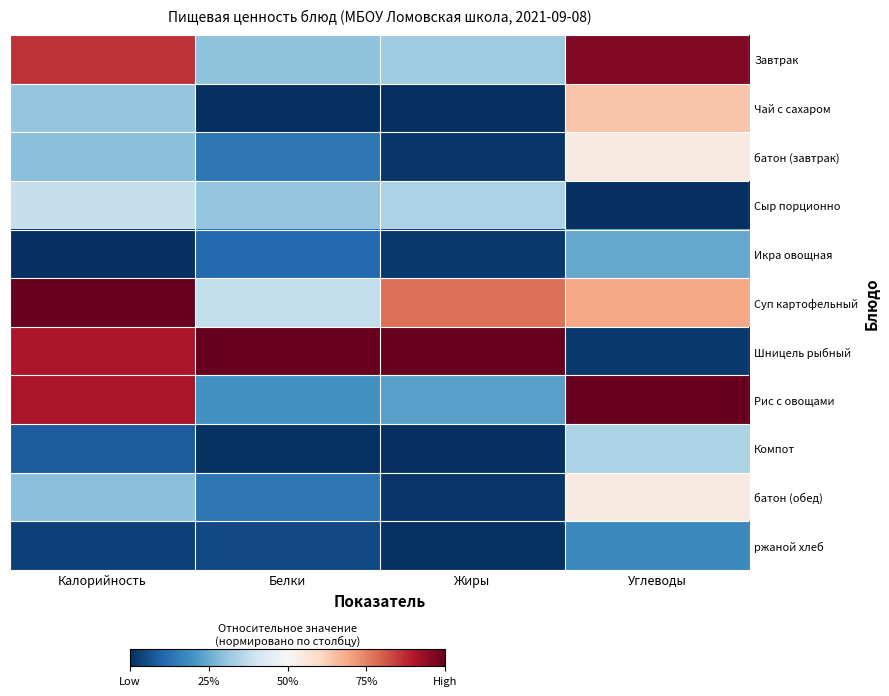

At how many categories does at least one series exceed 0?

4